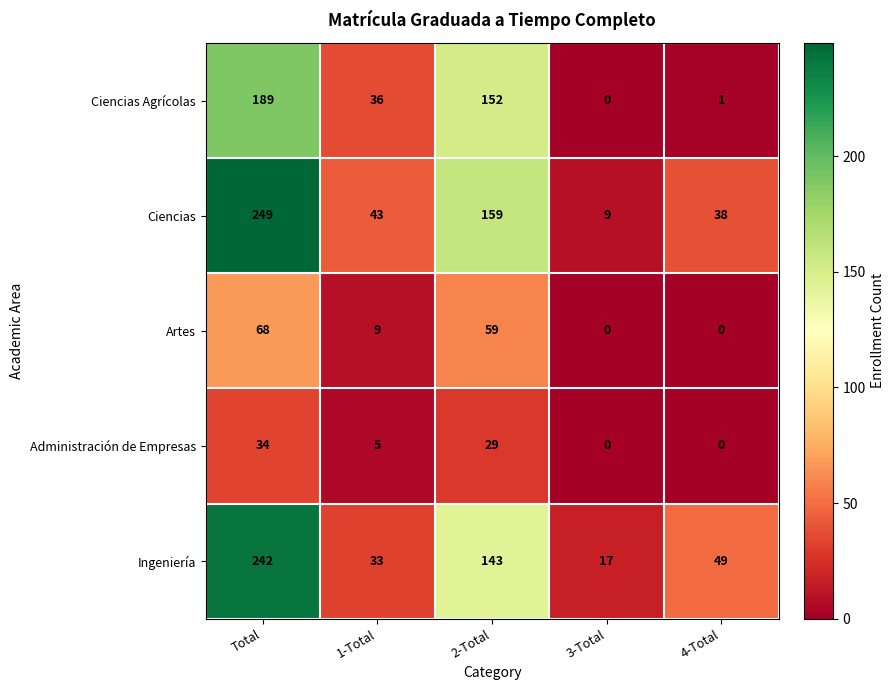

What is the total value across all series at 3-Total?

26